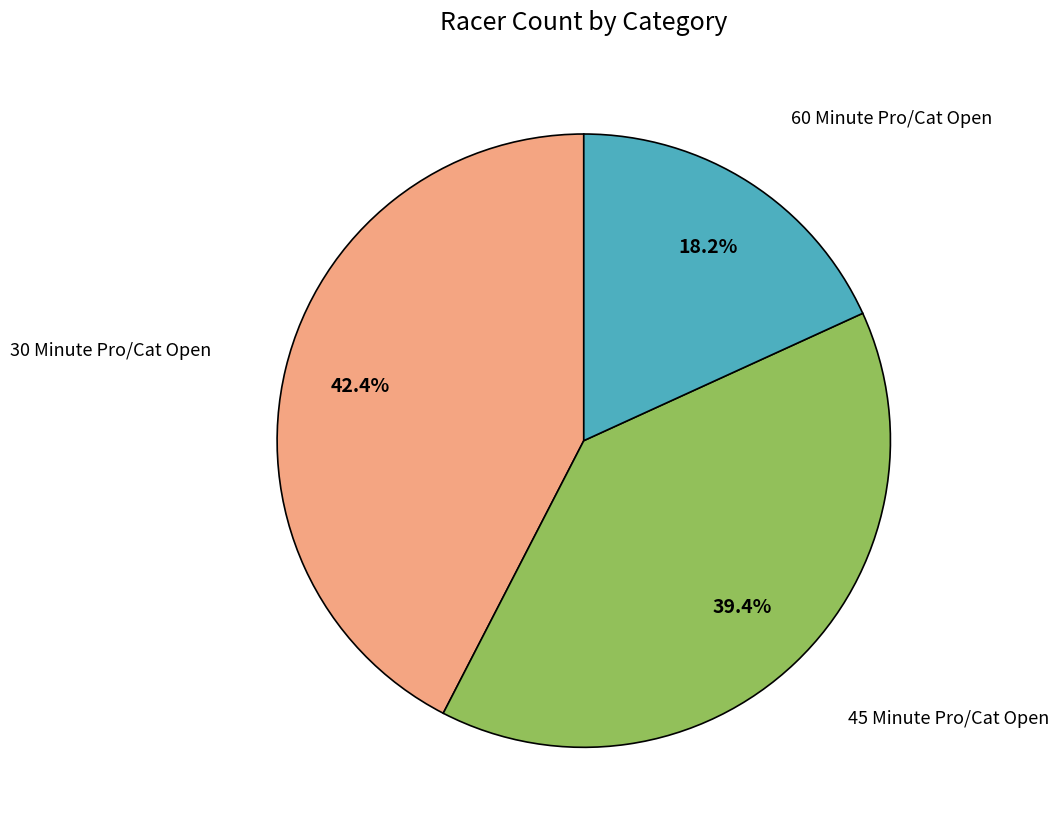

Which slice is the largest?

30 Minute Pro/Cat Open